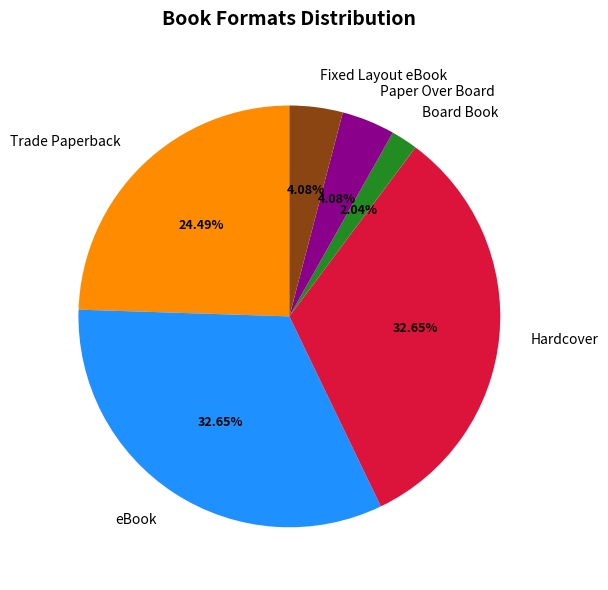

Which category has the smallest portion of the pie?

Board Book